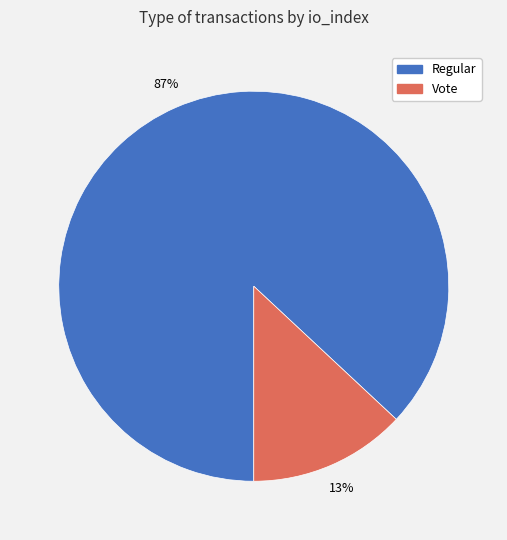

Is there any slice that represents more than half of the pie?

Yes